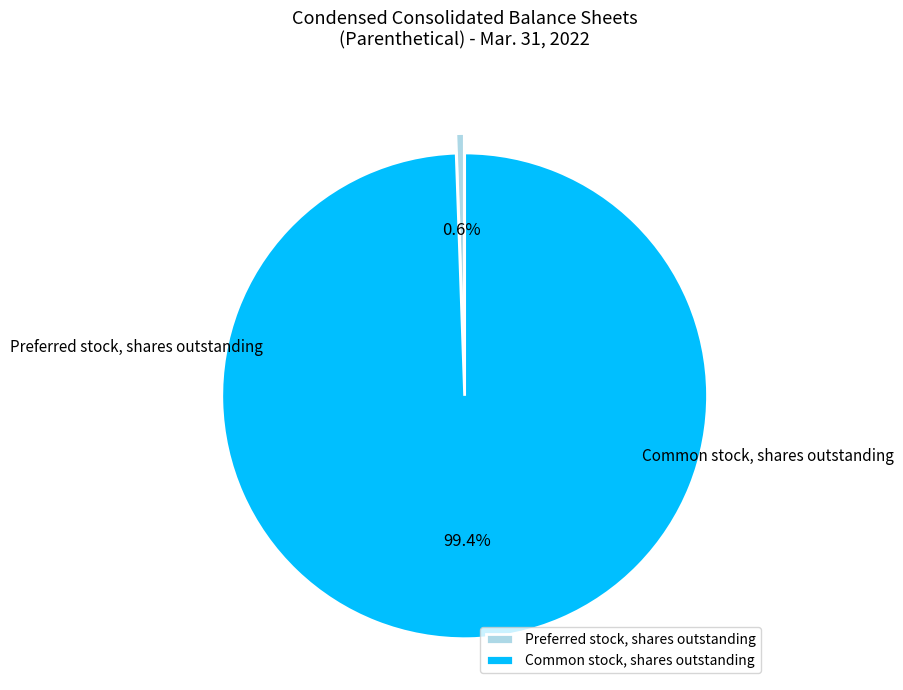

To the nearest percent, what is the combined percentage of Preferred stock, shares outstanding and Common stock, shares outstanding?

100%